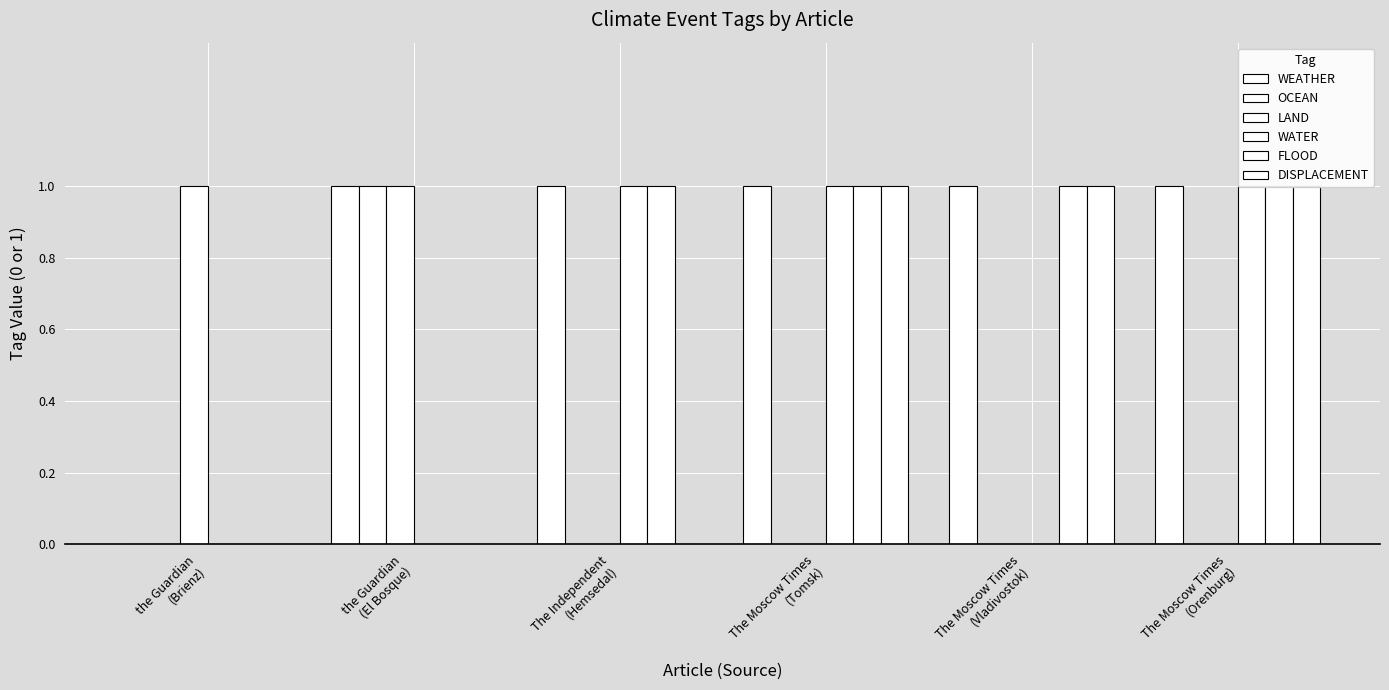

Reading left to right, what are all the values shown in this chart?

WEATHER: the Guardian
(Brienz)=0	the Guardian
(El Bosque)=1	The Independent
(Hemsedal)=1	The Moscow Times
(Tomsk)=1	The Moscow Times
(Vladivostok)=1	The Moscow Times
(Orenburg)=1
OCEAN: the Guardian
(Brienz)=0	the Guardian
(El Bosque)=1	The Independent
(Hemsedal)=0	The Moscow Times
(Tomsk)=0	The Moscow Times
(Vladivostok)=0	The Moscow Times
(Orenburg)=0
LAND: the Guardian
(Brienz)=1	the Guardian
(El Bosque)=1	The Independent
(Hemsedal)=0	The Moscow Times
(Tomsk)=0	The Moscow Times
(Vladivostok)=0	The Moscow Times
(Orenburg)=0
WATER: the Guardian
(Brienz)=0	the Guardian
(El Bosque)=0	The Independent
(Hemsedal)=1	The Moscow Times
(Tomsk)=1	The Moscow Times
(Vladivostok)=0	The Moscow Times
(Orenburg)=1
FLOOD: the Guardian
(Brienz)=0	the Guardian
(El Bosque)=0	The Independent
(Hemsedal)=1	The Moscow Times
(Tomsk)=1	The Moscow Times
(Vladivostok)=1	The Moscow Times
(Orenburg)=1
DISPLACEMENT: the Guardian
(Brienz)=0	the Guardian
(El Bosque)=0	The Independent
(Hemsedal)=0	The Moscow Times
(Tomsk)=1	The Moscow Times
(Vladivostok)=1	The Moscow Times
(Orenburg)=1